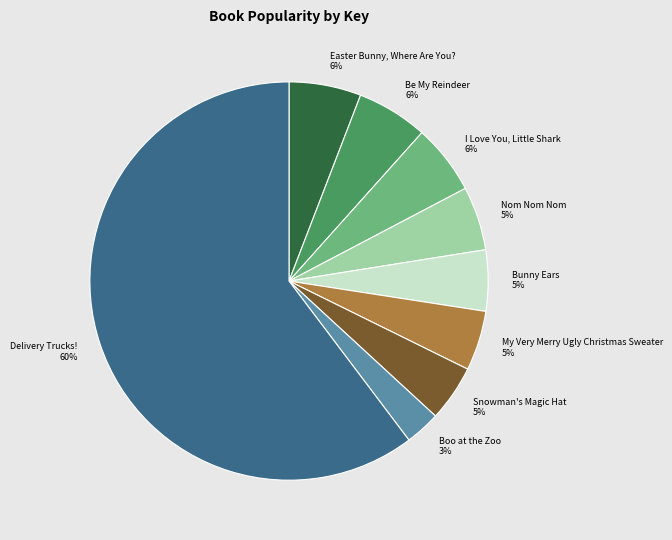

To the nearest percent, what percentage of the pie is Boo at the Zoo?

3%